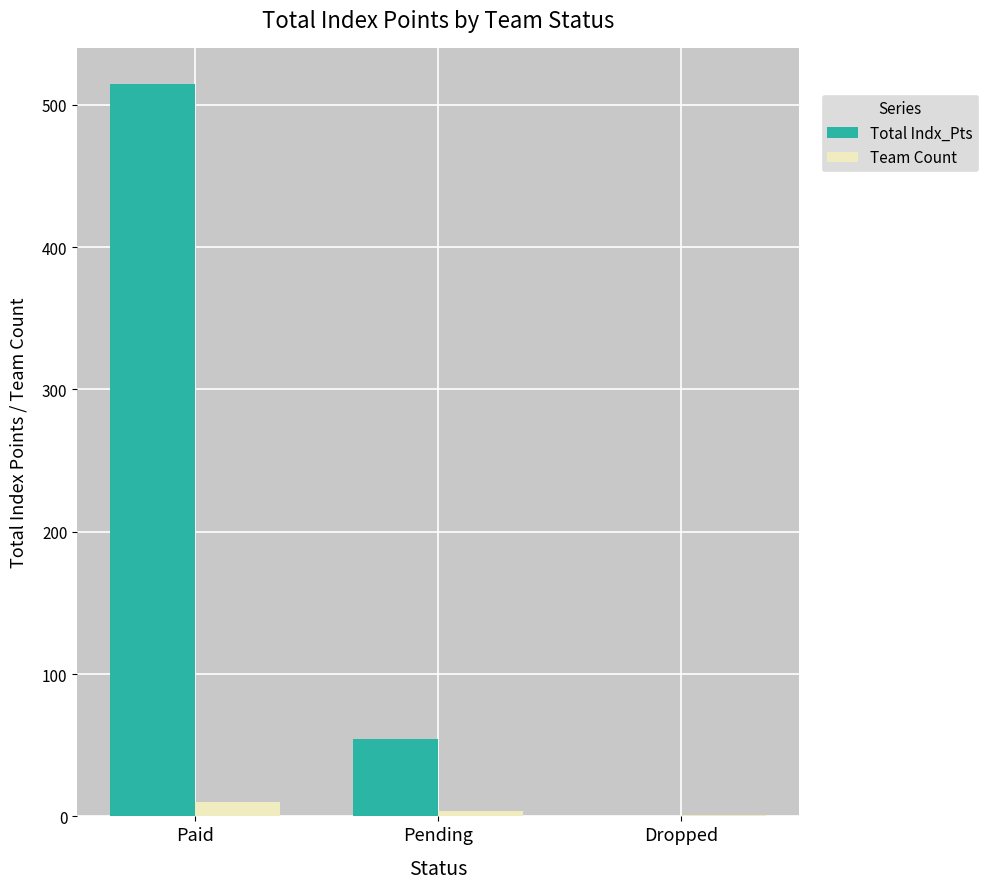

What is the total value across all series at Dropped?

1.0